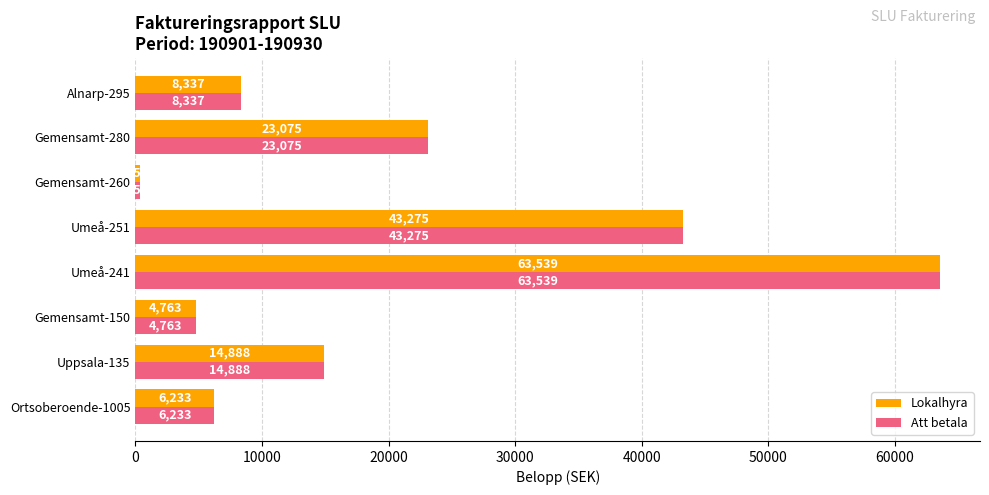

The value of Lokalhyra at Ortsoberoende-1005 is 6233. True or false?

True